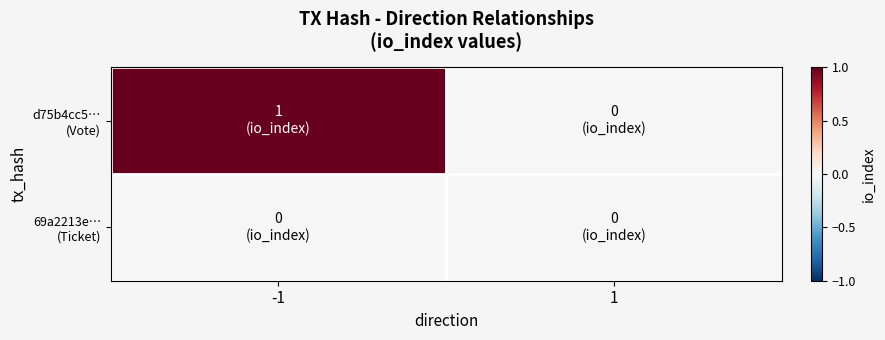

Which series has the widest spread of values?

d75b4cc5… (Vote)